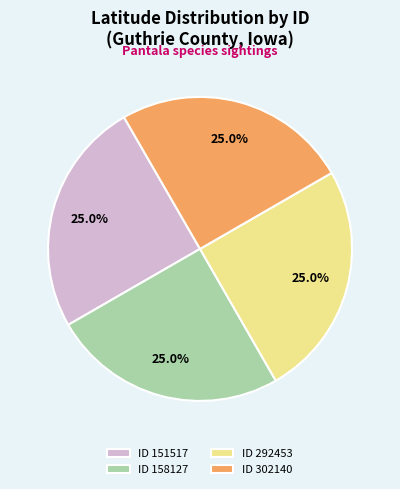

Count the number of slices in the pie.

4